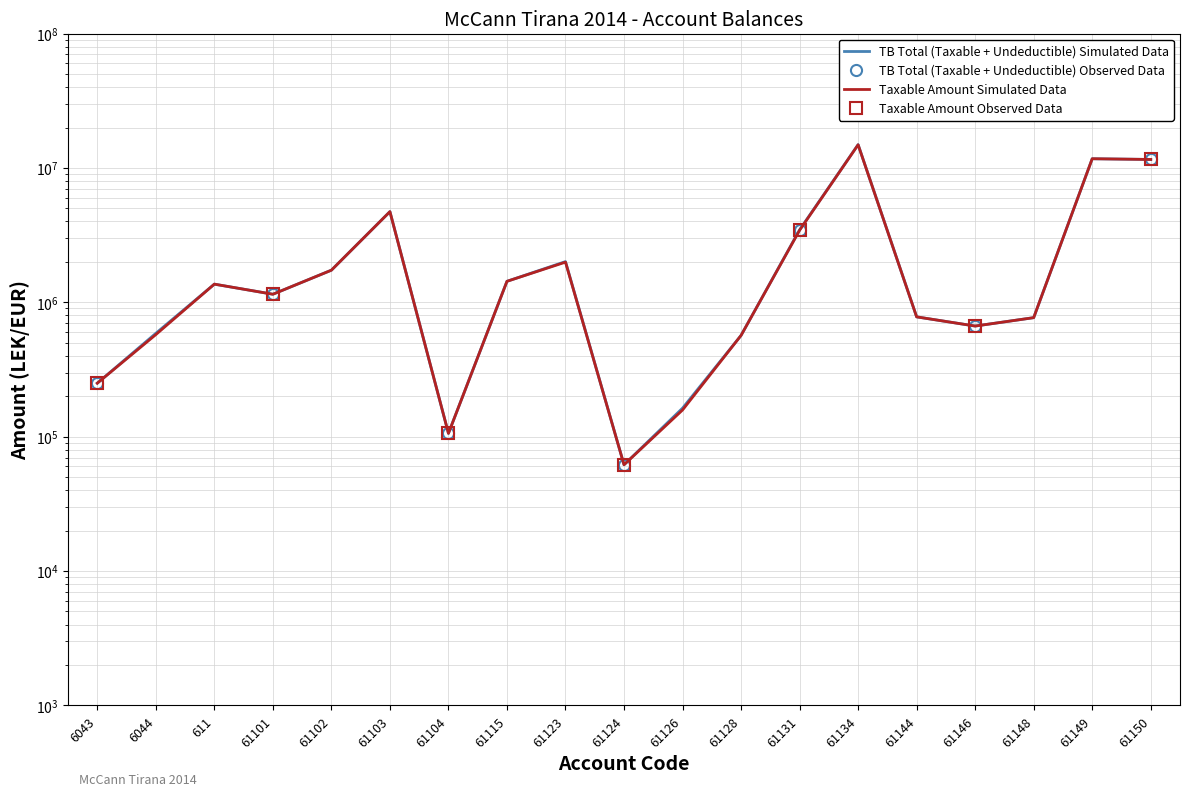

Read the Taxable value at 61146.

666085.5